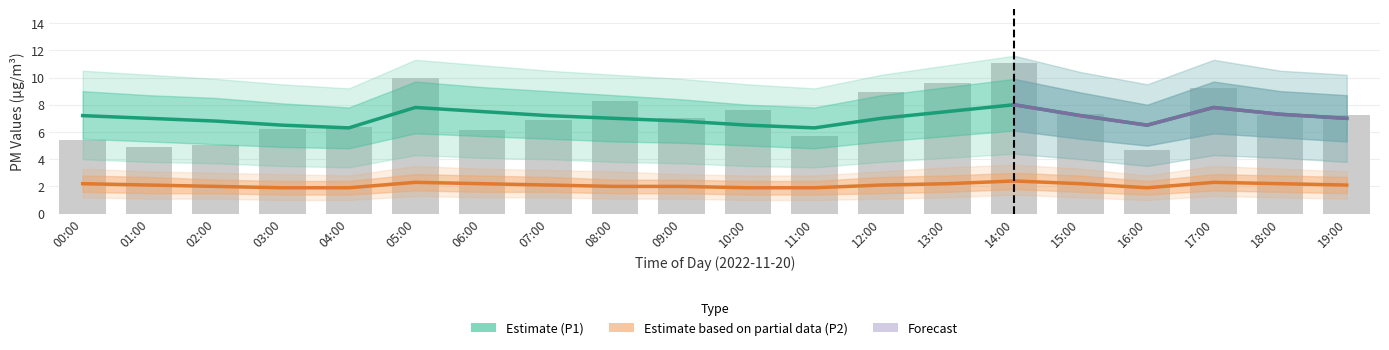

What is the sum of the values at 12:00 and 19:00?

16.2